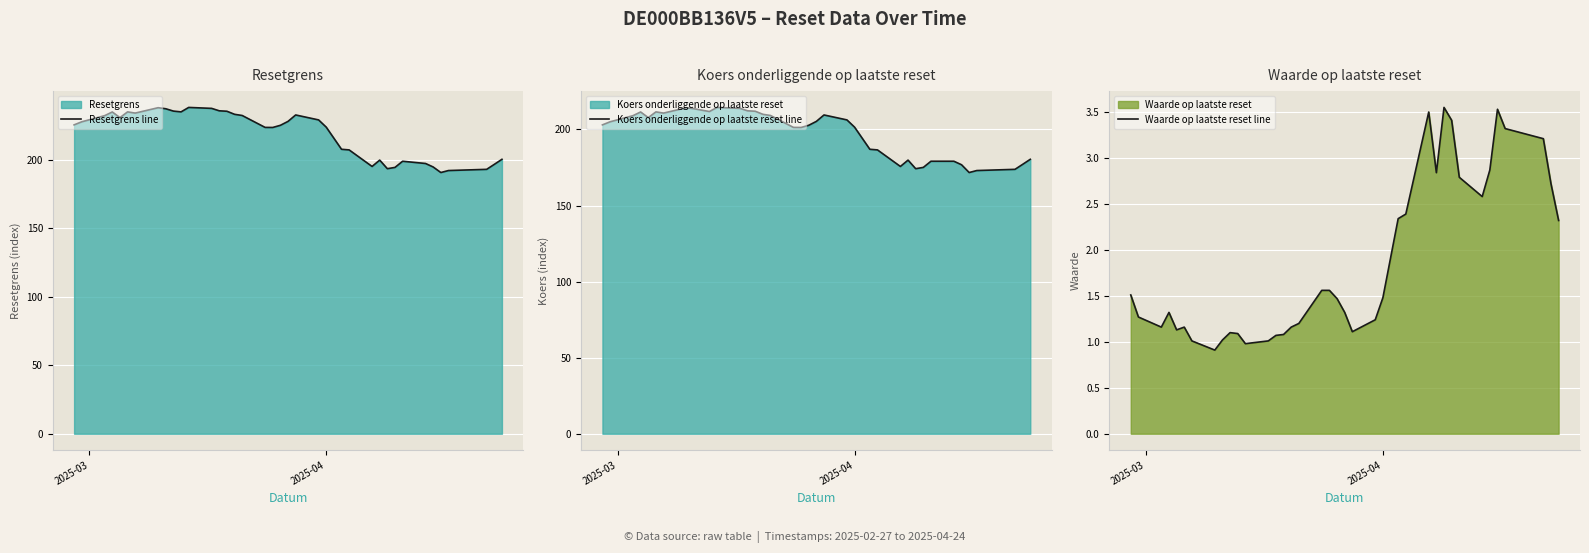

True or false: Koers onderliggende op laatste reset and Resetgrens intersect in this chart.

False